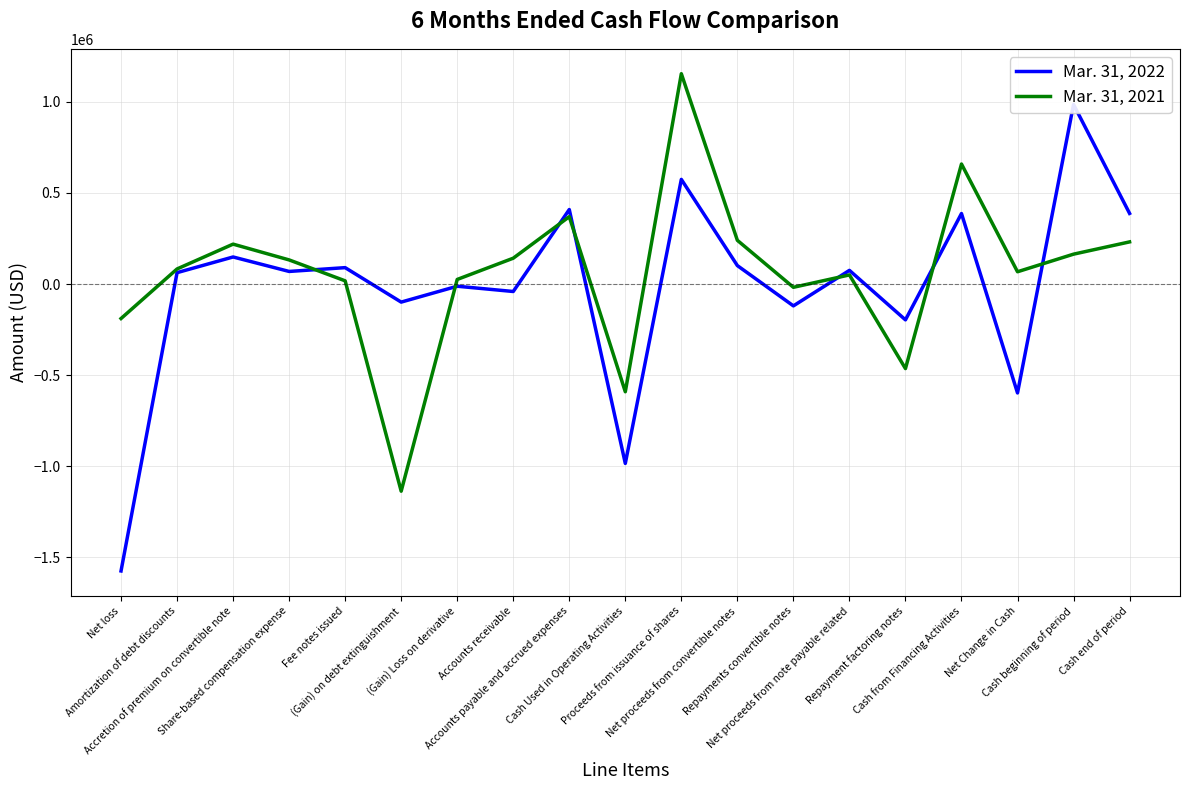

Does the chart have visible grid lines?

Yes